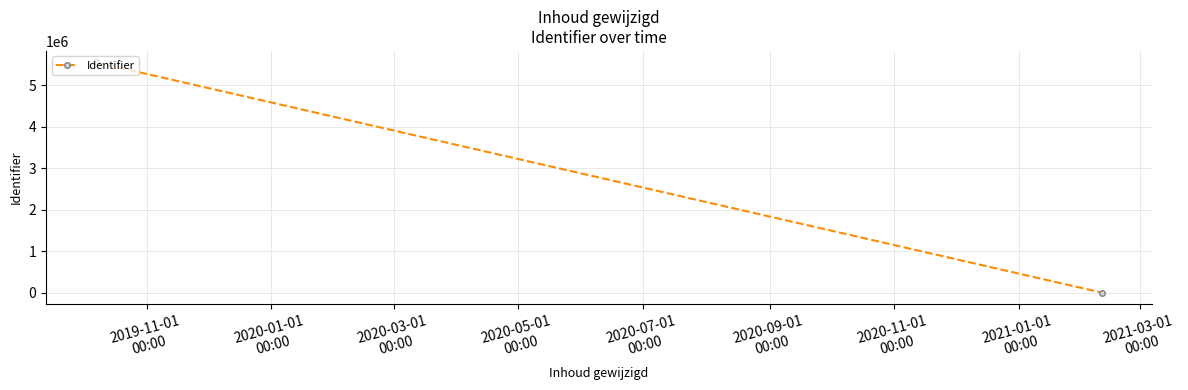

What is the greatest value displayed?

5554805